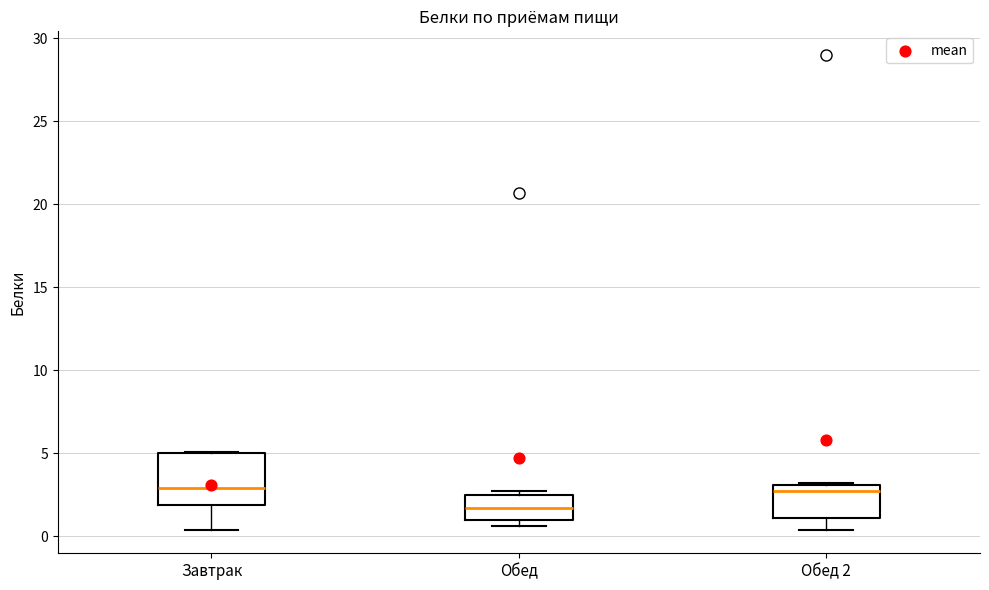

Reading left to right, transcribe this box plot: for each box, give where its median line is, the range the box spans, and where its two whiskers end, as read against the y-axis. The values are not printed on the chart, so give them approximately, as read against the axis.

Завтрак: median 3.0, box 2.0 to 5.0, whiskers 0.5 to 5.0
Обед: median 1.5, box 1.0 to 2.5, whiskers 0.5 to 2.5 (just above the box's upper edge)
Обед 2: median 2.5, box 1.0 to 3.0, whiskers 0.5 to 3.0